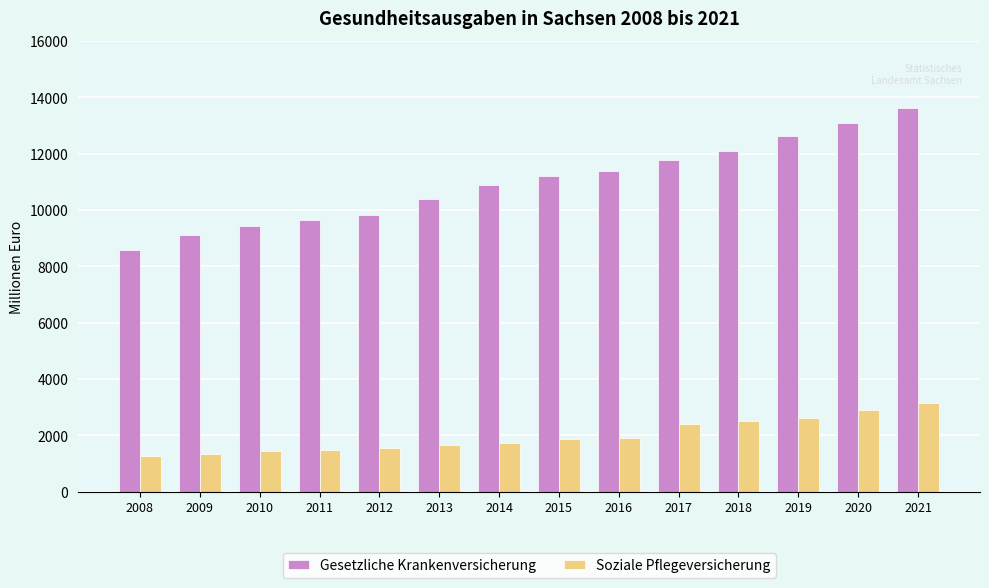

What is the spread (max minus min) of values at 2012?

8253.2